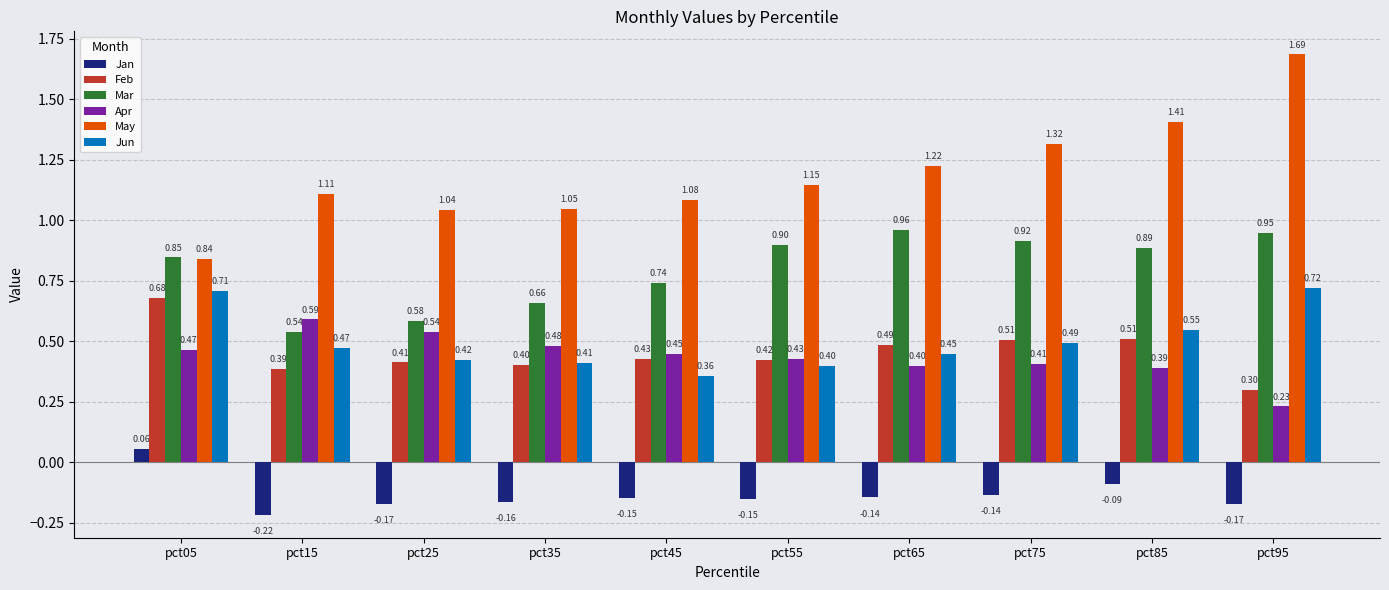

Is the value of May at pct75 greater than the value of Mar at pct45?

Yes